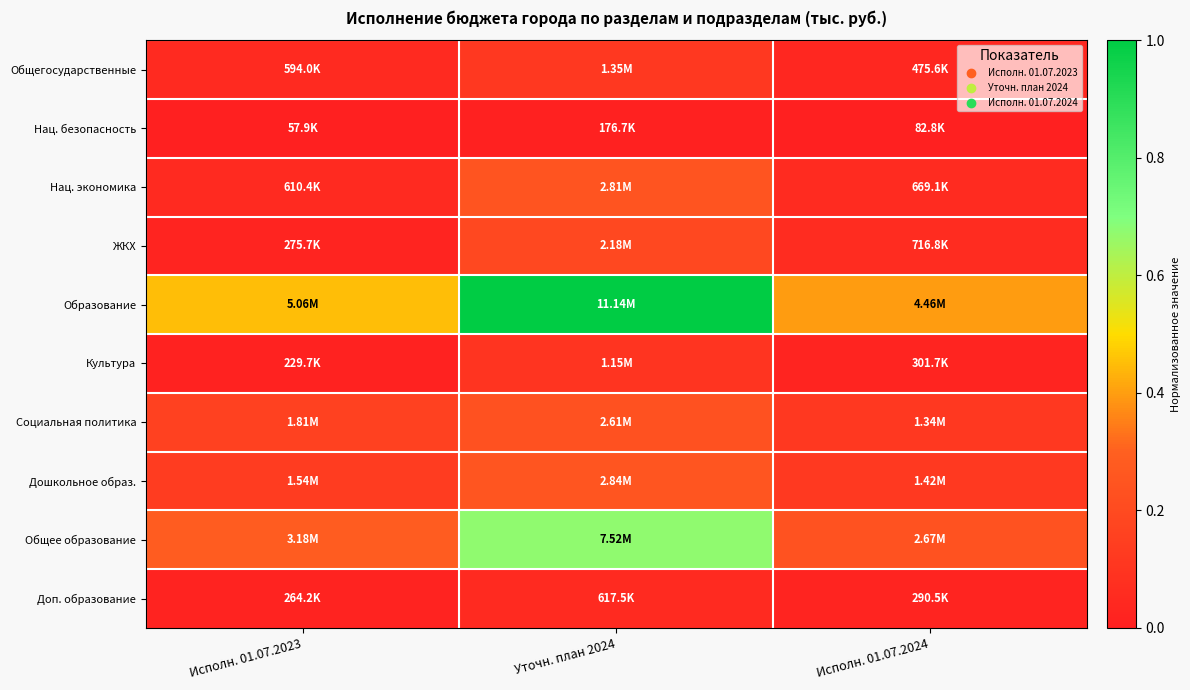

At how many categories does at least one series exceed 0?

3